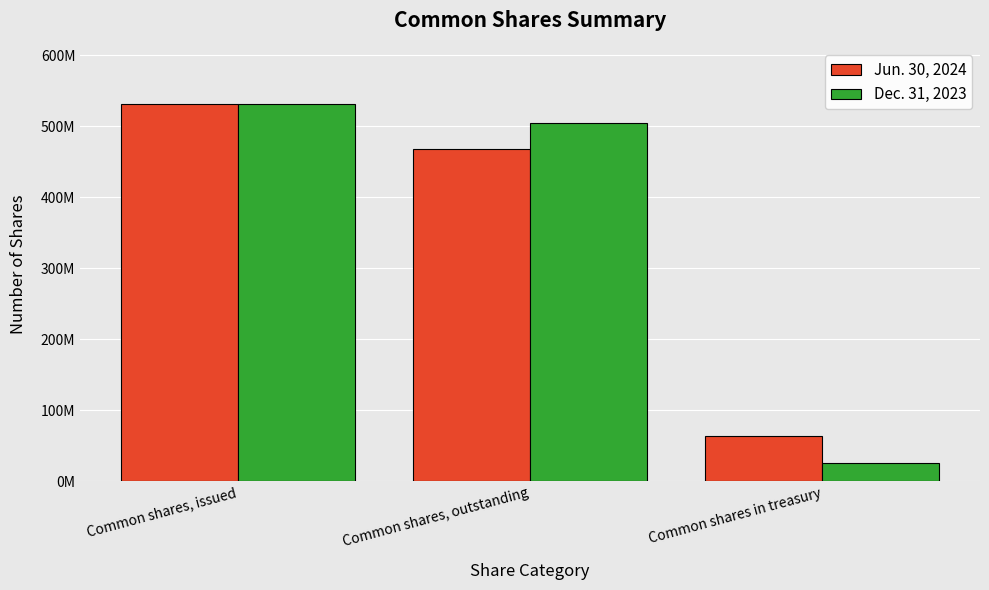

What position from the left is Common shares, outstanding?

2